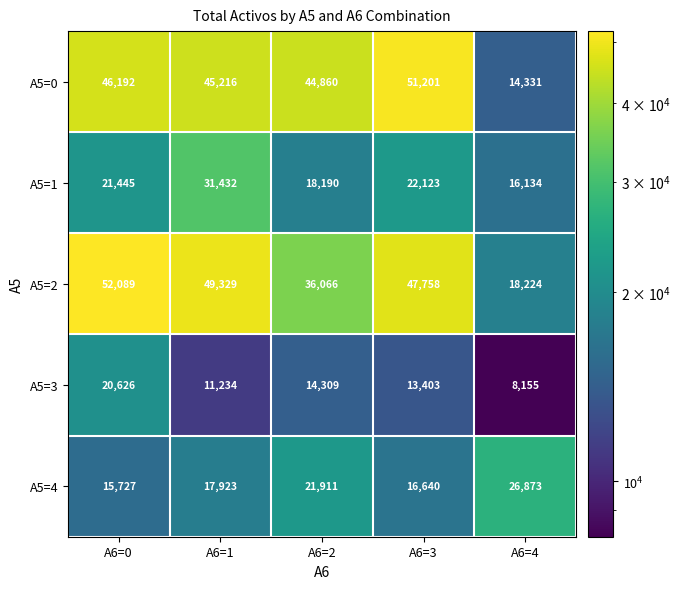

Is the value of A5=2 at A6=0 greater than the value of A5=0 at A6=2?

Yes